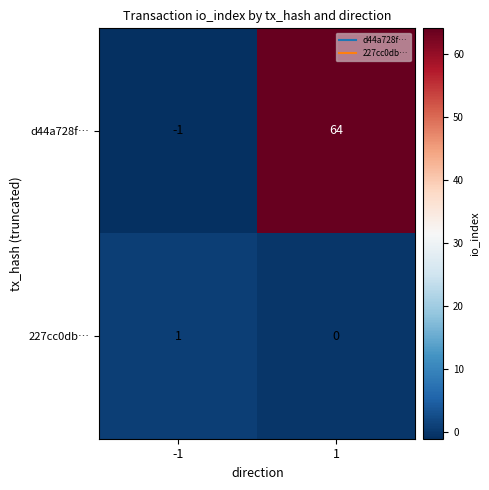

Rank the series by their maximum value, from highest to lowest.

d44a728f…, 227cc0db…